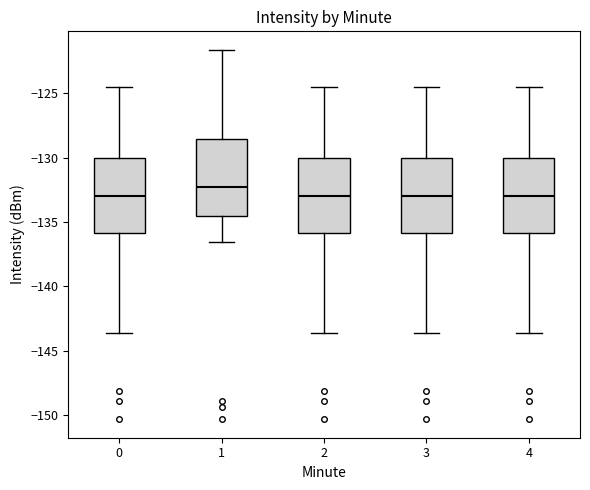

Where does the upper whisker of the box at x = 2 end on the y-axis? The values are not printed on the chart, so give them approximately, as read against the axis.

-124.5